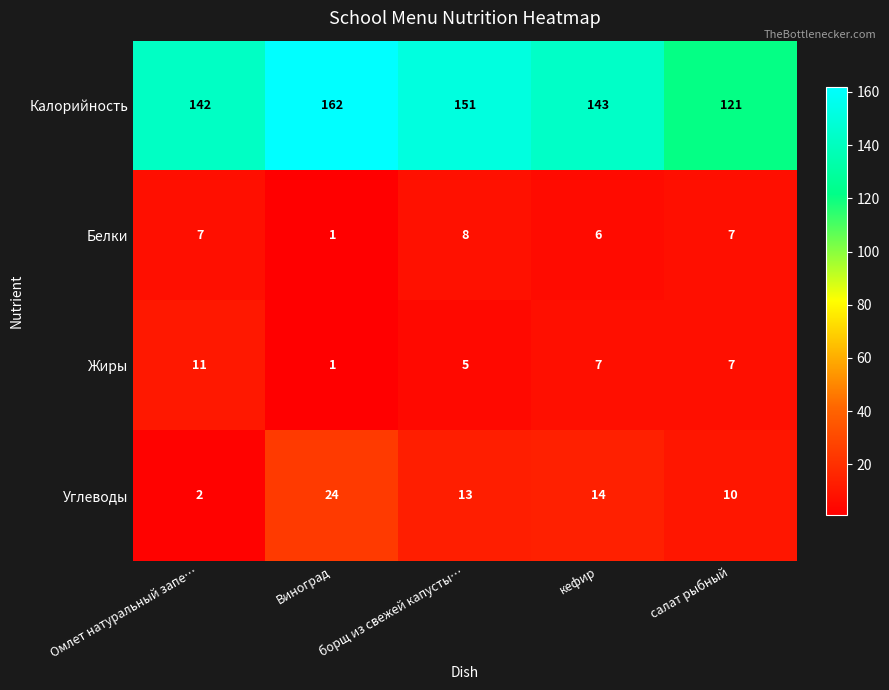

Which series has the widest spread of values?

Калорийность